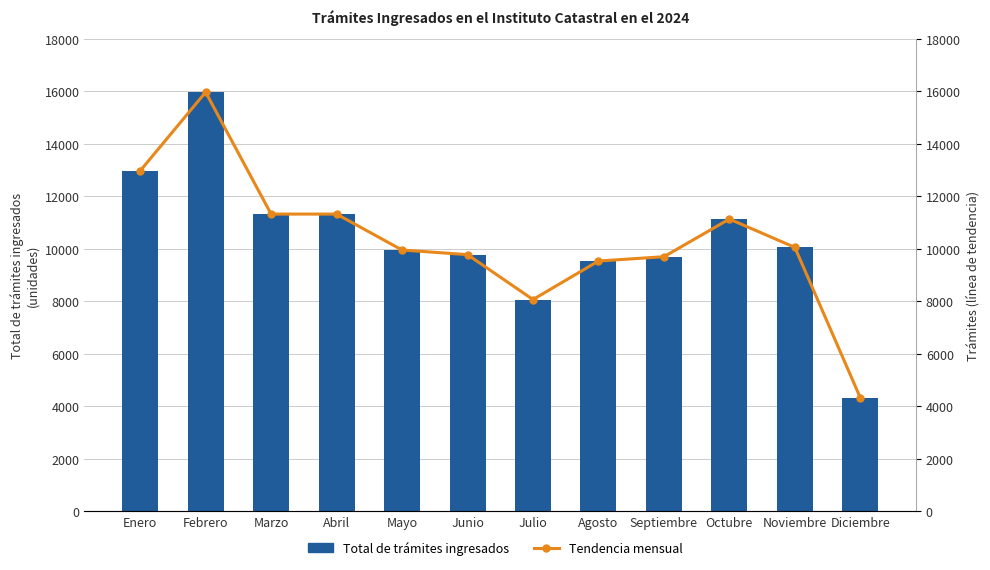

Count the number of data series in this chart.

2